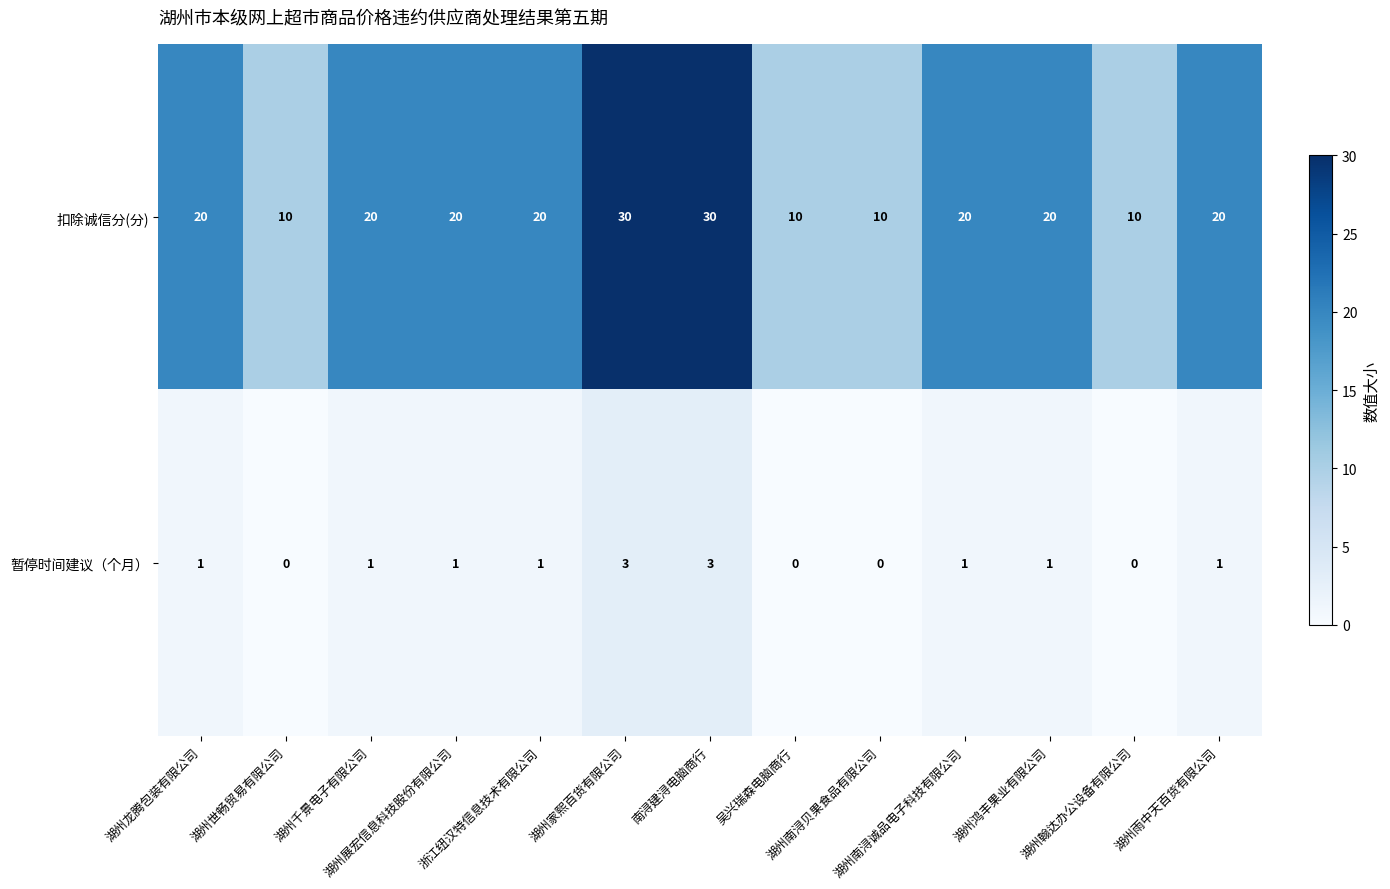

Which series has the largest total across all categories?

扣除诚信分(分)